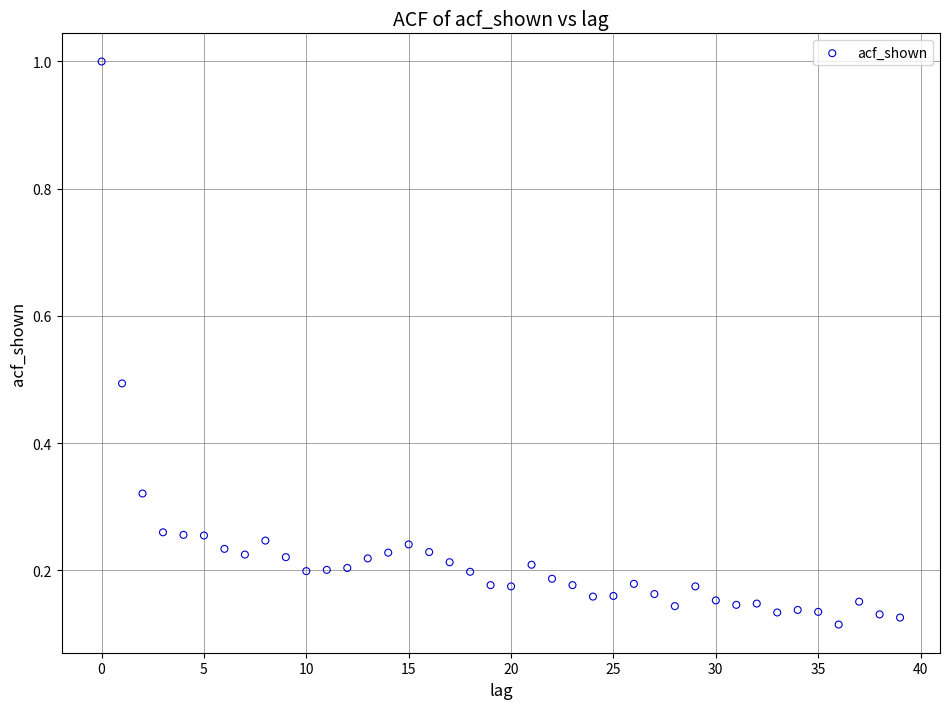

What is the range of Y values (max minus min)?

0.9